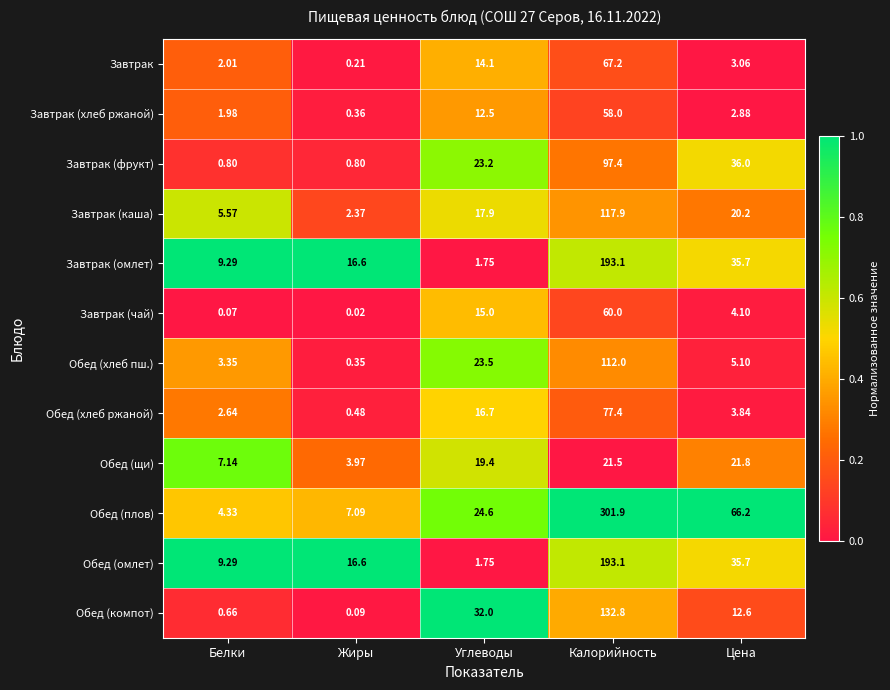

Rank the categories by Обед (хлеб пш.) value from lowest to highest.

Жиры, Белки, Цена, Углеводы, Калорийность